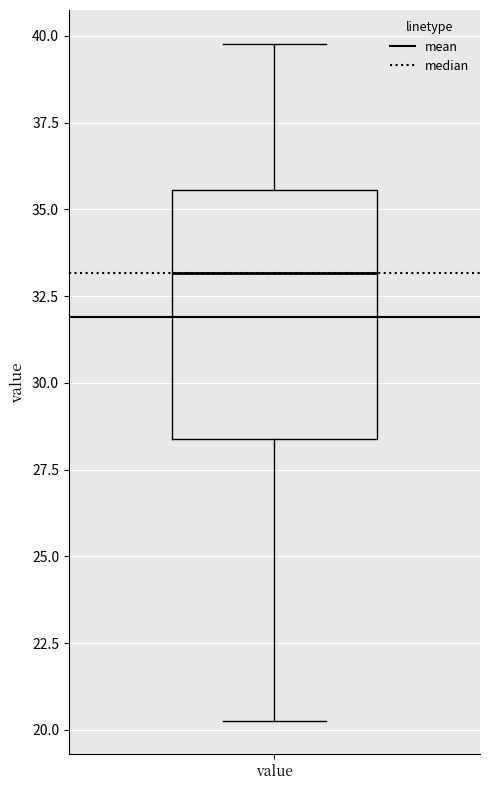

Read this box plot against the y-axis: the position of the median line, the range covered by the box, and the ends of both whiskers. The values are not printed on the chart, so give them approximately, as read against the axis.

median 33.0, box 28.5 to 35.5, whiskers 20.5 to 40.0